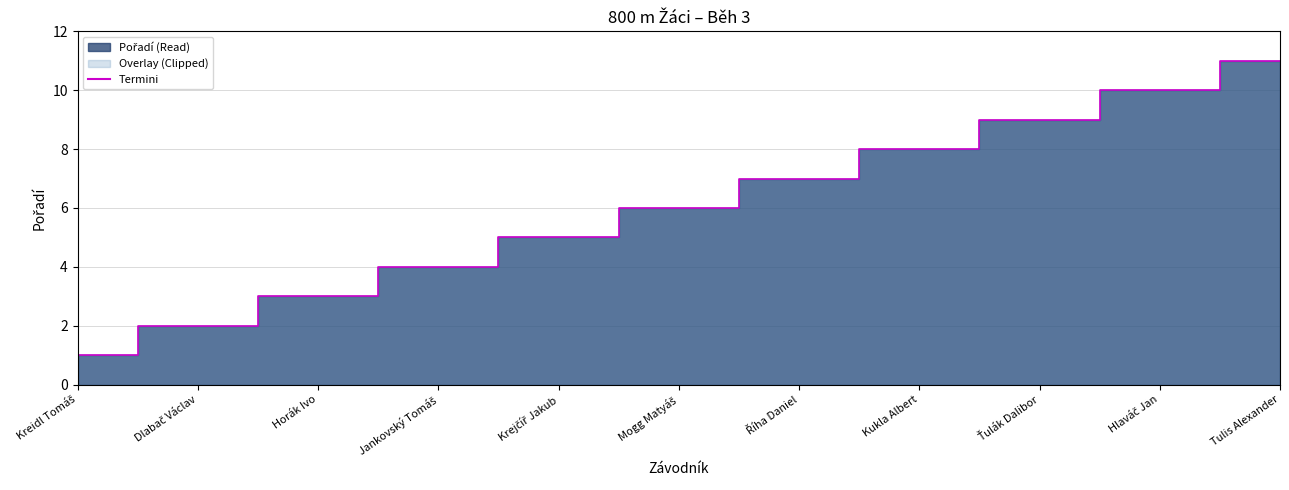

How many values are between 3 and 9?

7